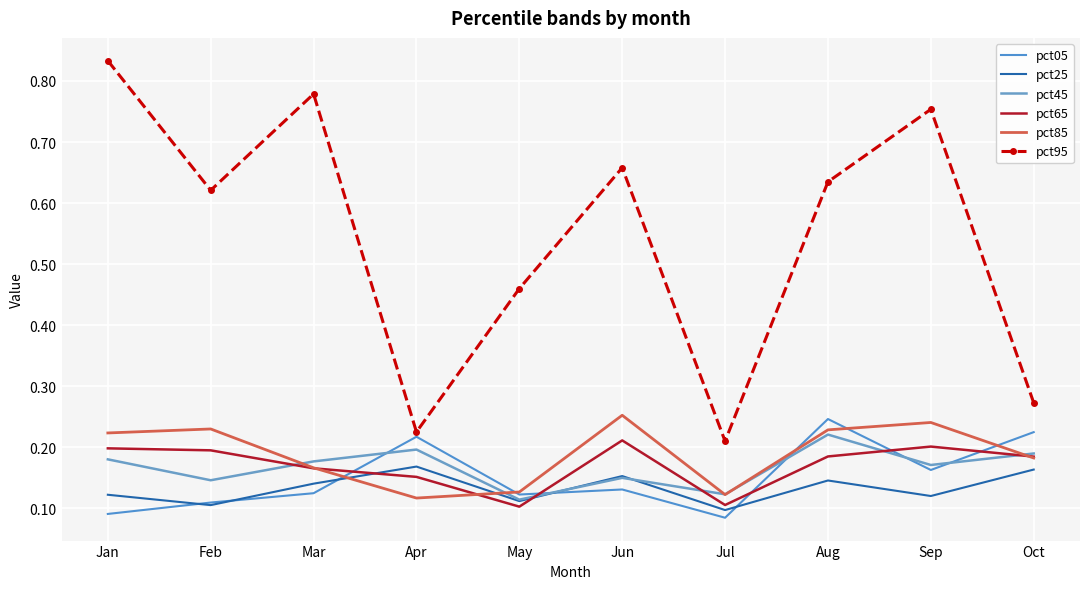

Is it true that pct25 equals 0.1 at Jul?

True